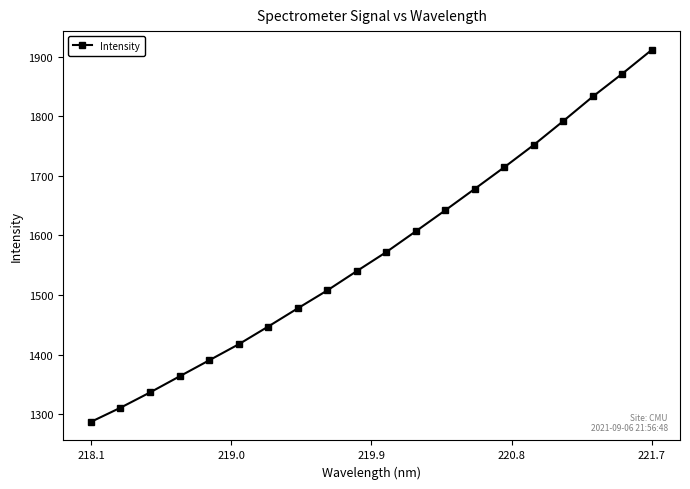

True or false: there are more than 2 points higher than both neighbors.

False